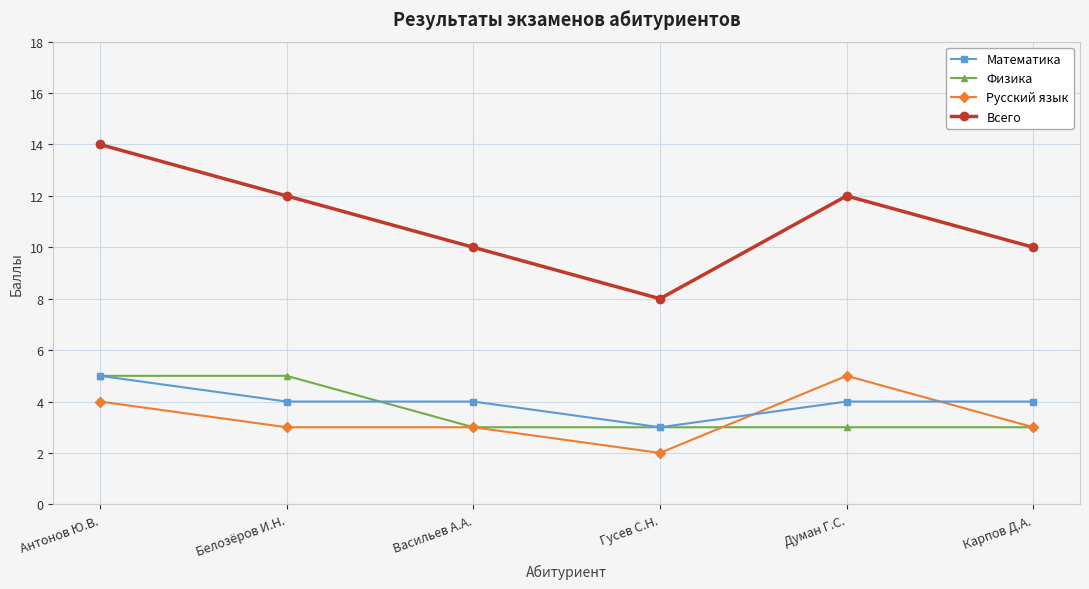

What is the label of the 6th point from the right?

Антонов Ю.В.